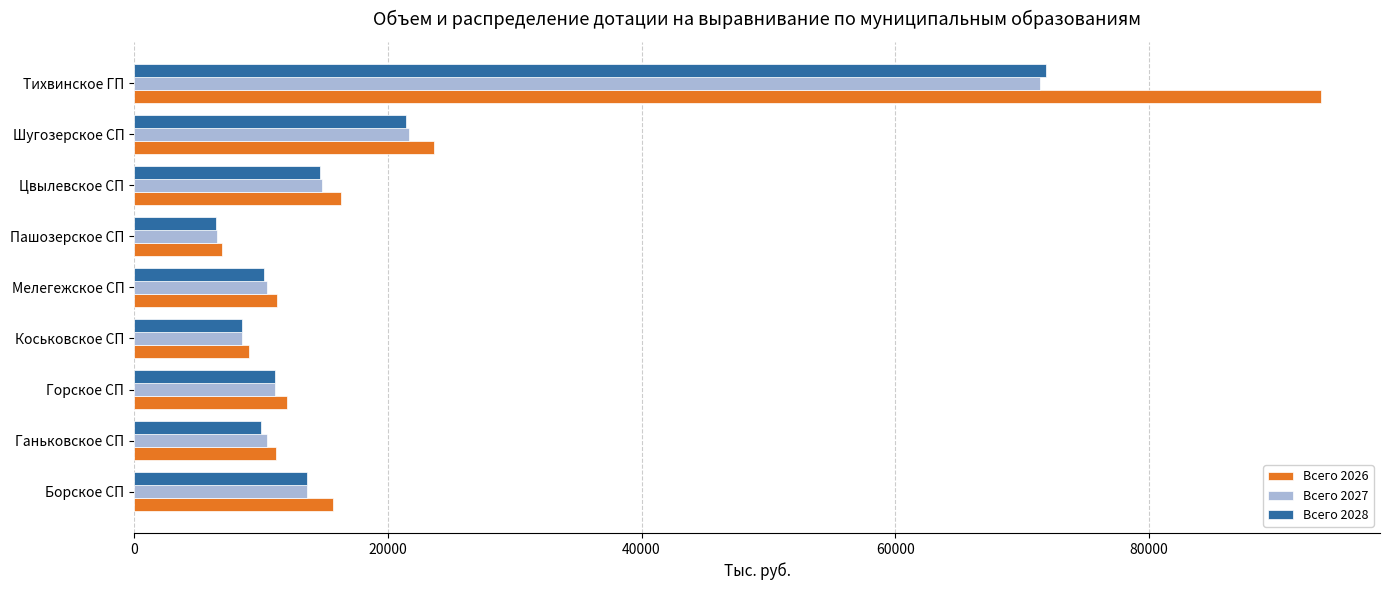

What is the difference between the maximum and minimum values in the Всего 2028 series?

65409.2